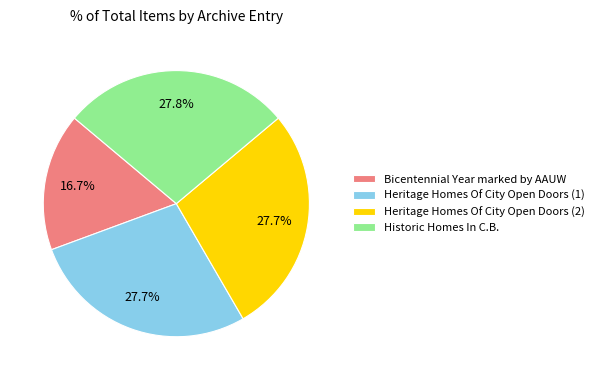

Do Heritage Homes Of City Open Doors (2) and Bicentennial Year marked by AAUW together represent more than half of the pie?

No